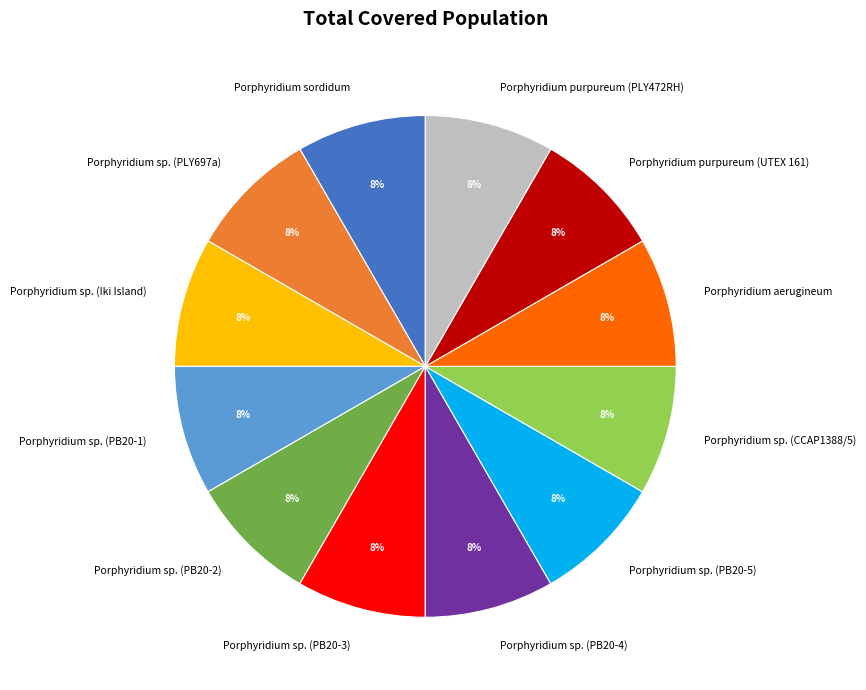

Count the number of slices in the pie.

12